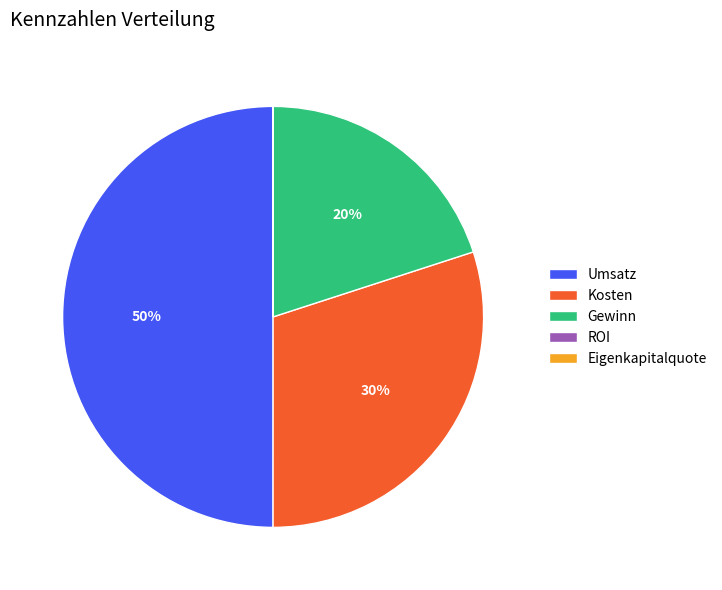

Is Kosten the majority of the pie?

No